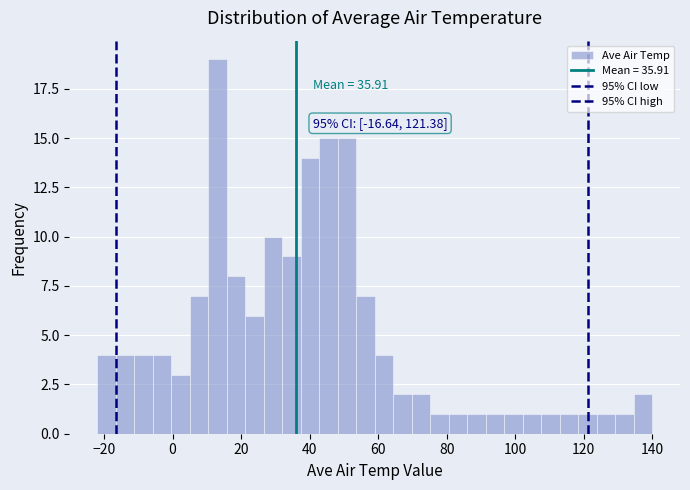

Read against the x-axis, roughly where is the centre of the tallest bar?

14